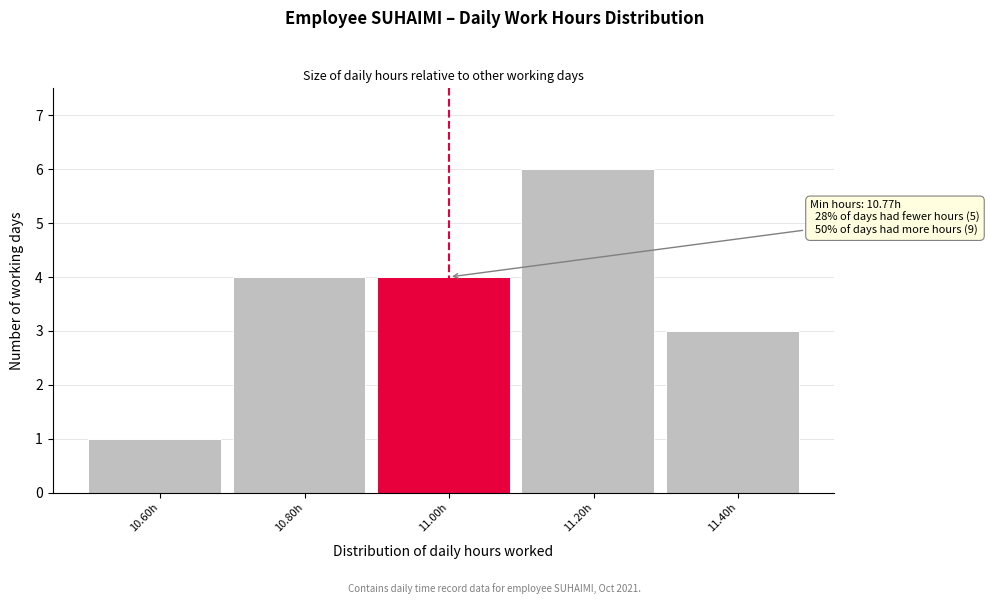

Reading left to right, transcribe all the data shown in this chart.

1	4	4	6	3